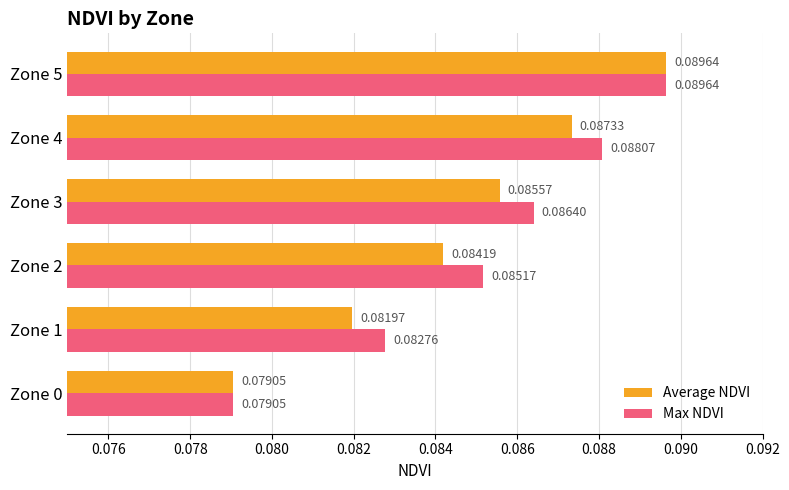

What is the sum of all Average NDVI values?

0.5